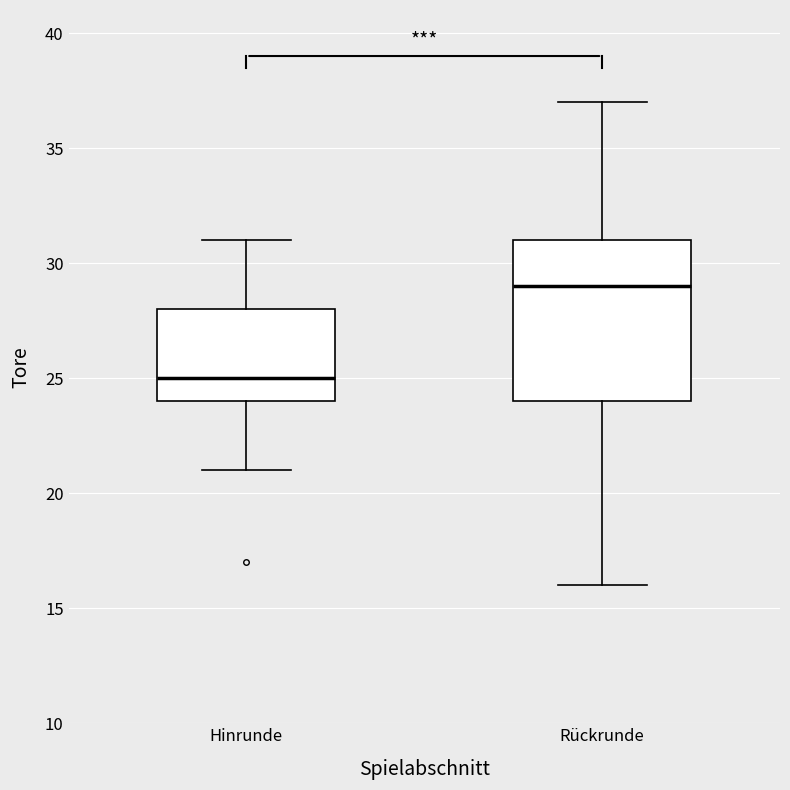

Comparing the boxes themselves (not the whiskers), which one is the tallest?

Rückrunde